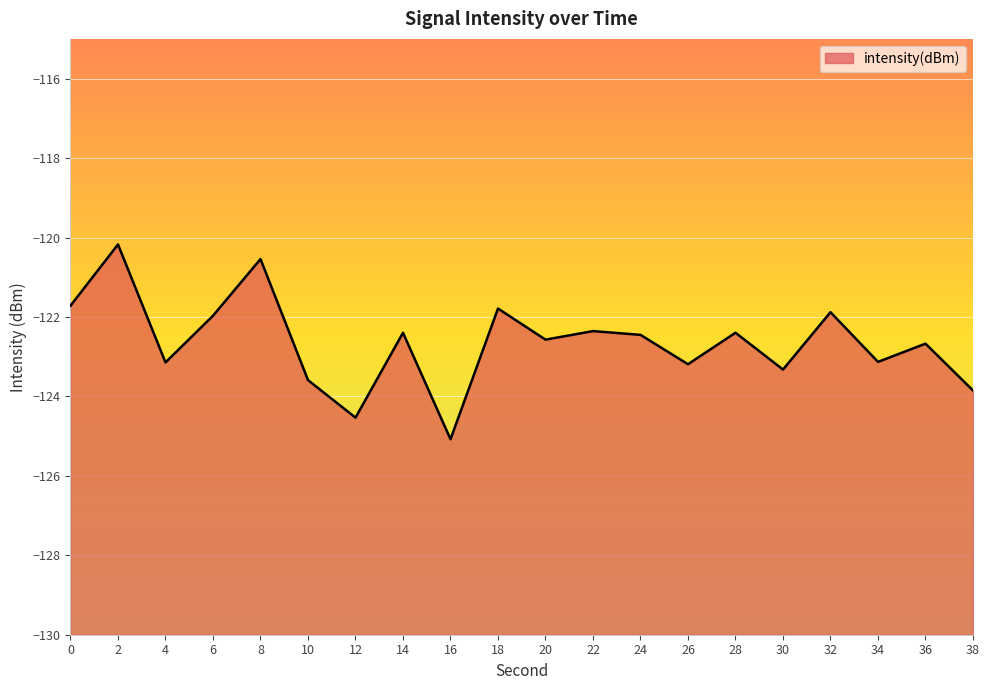

How many distinct data groups are displayed?

1